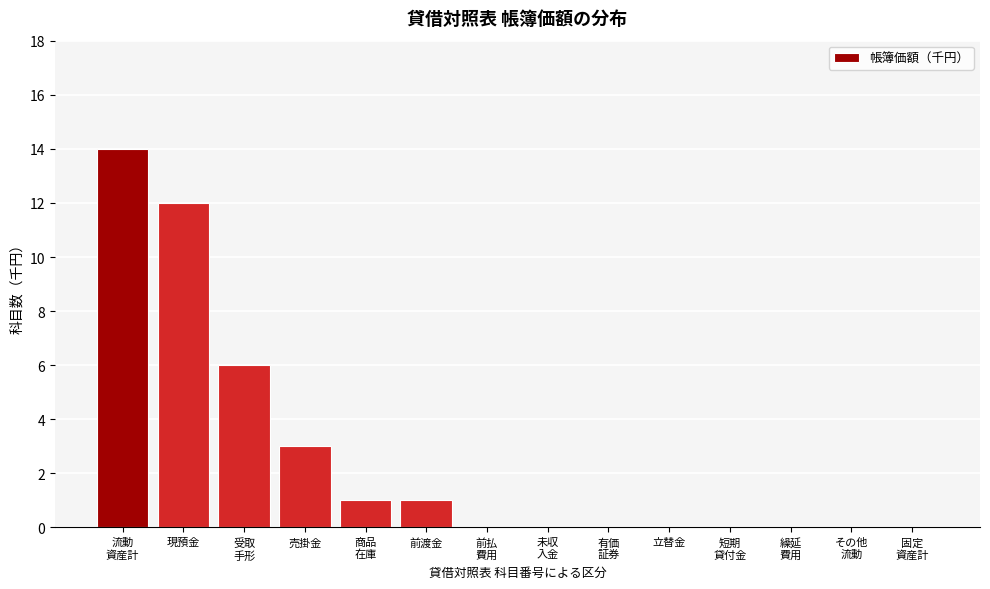

What is the greatest value displayed?

14